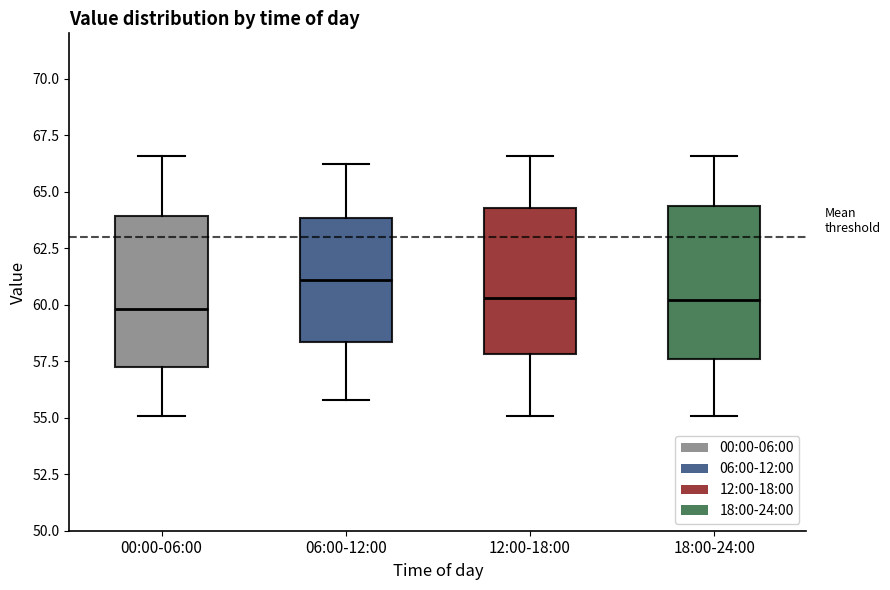

Reading left to right, transcribe this box plot: for each box, give where its median line is, the range the box spans, and where its two whiskers end, as read against the y-axis. The values are not printed on the chart, so give them approximately, as read against the axis.

00:00-06:00: median 60.0, box 57.0 to 64.0, whiskers 55.0 to 66.5
06:00-12:00: median 61.0, box 58.5 to 64.0, whiskers 56.0 to 66.0
12:00-18:00: median 60.5, box 58.0 to 64.5, whiskers 55.0 to 66.5
18:00-24:00: median 60.0, box 57.5 to 64.5, whiskers 55.0 to 66.5